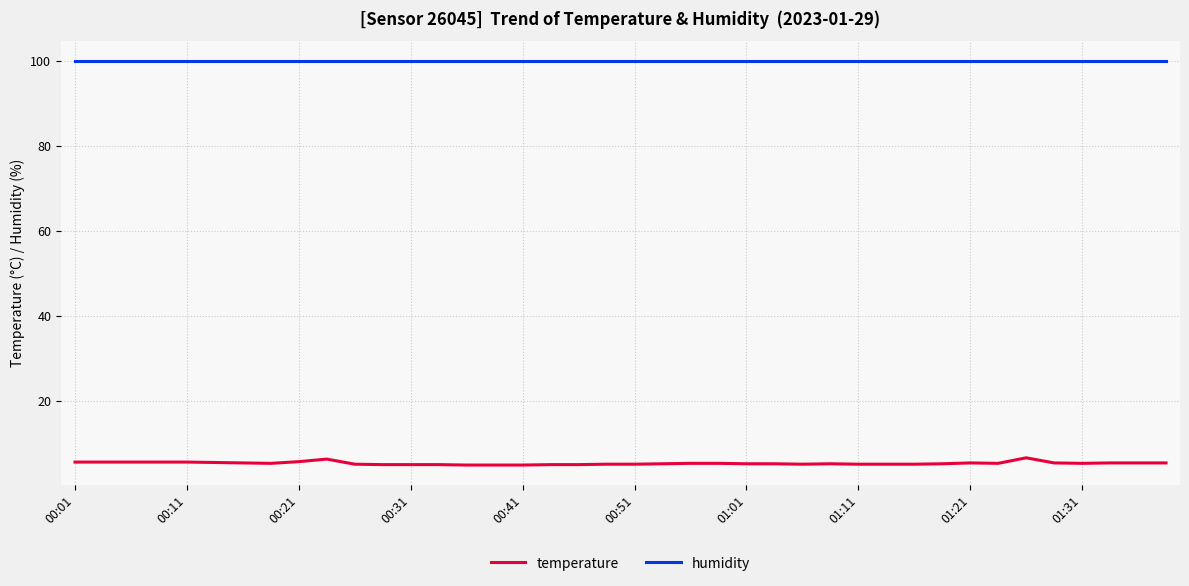

Which series has the widest spread of values?

temperature